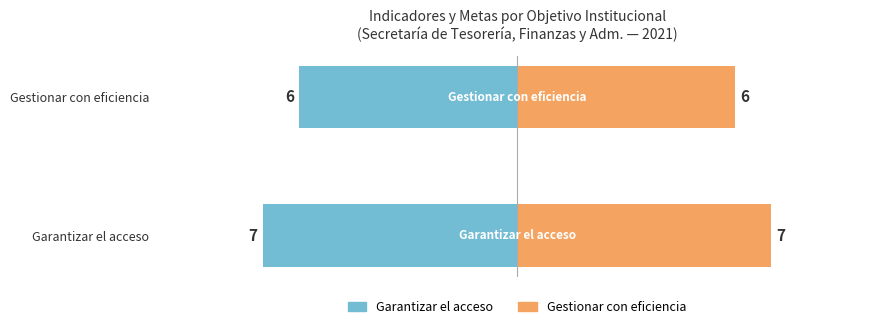

What is the difference between the maximum and minimum values in the Garantizar el acceso series?

1